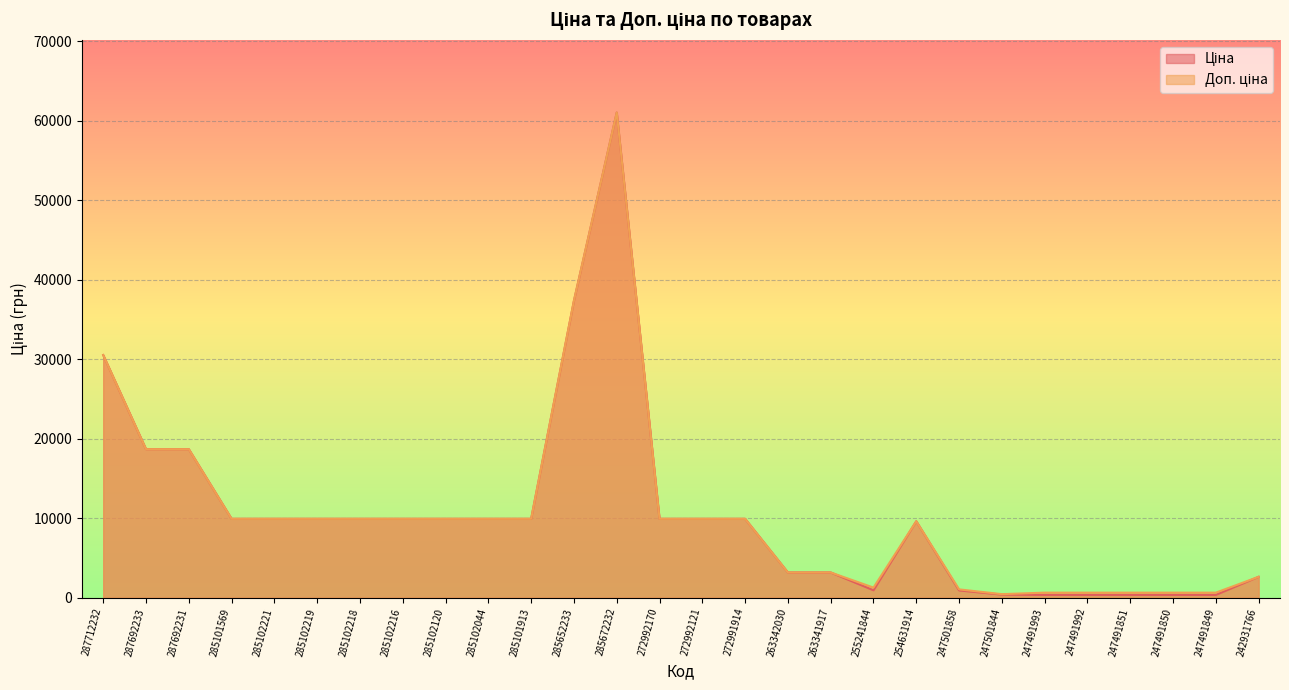

What position from the right is 247501844?

7